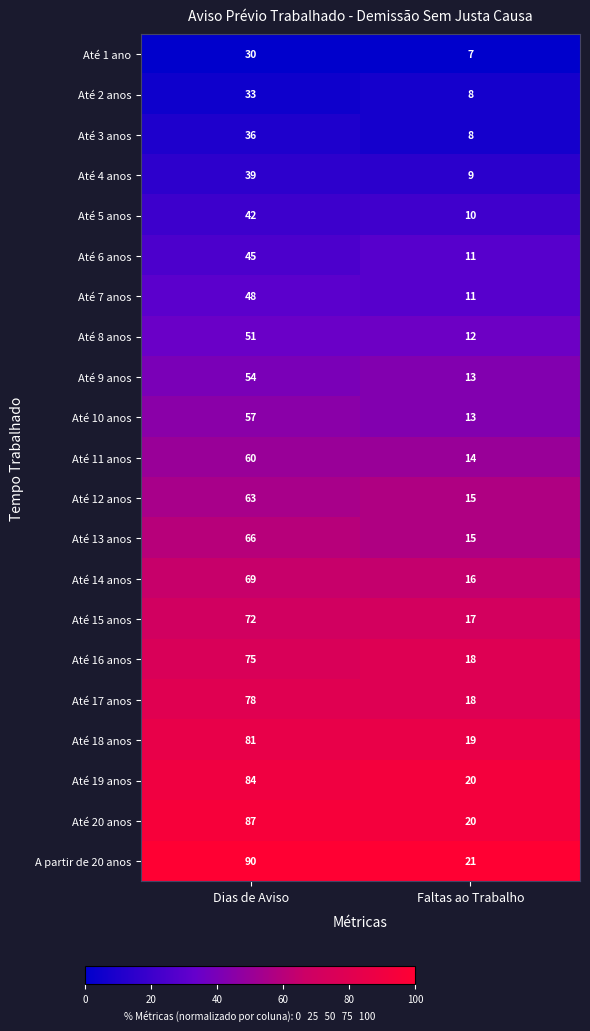

Is it true that Até 10 anos equals 23 at Faltas ao Trabalho?

False